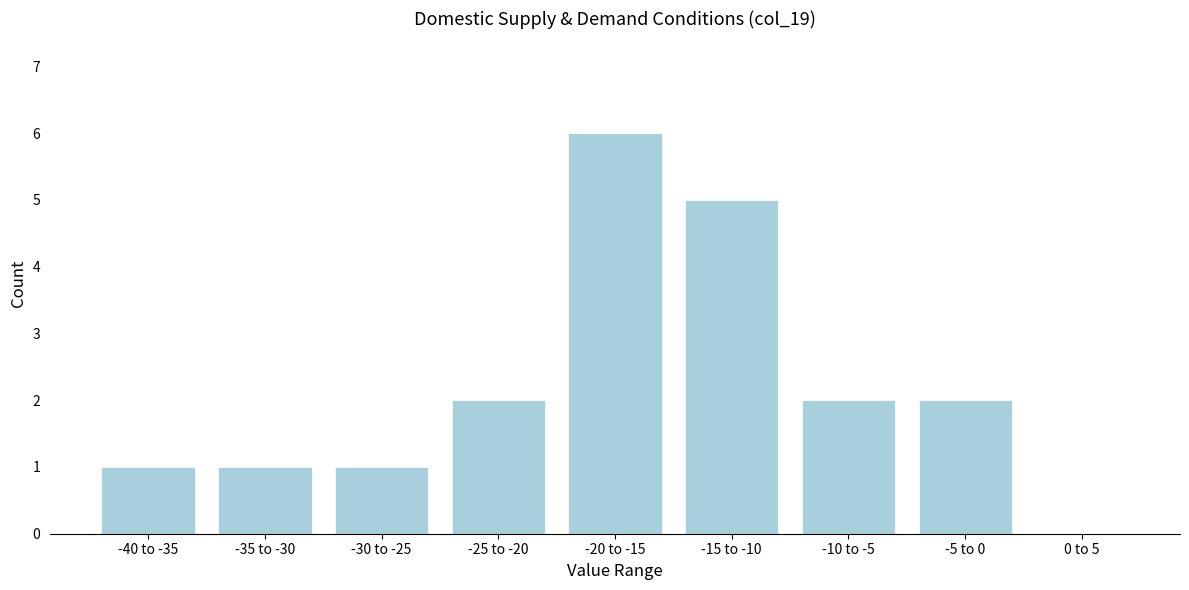

Reading left to right, transcribe all the data shown in this chart.

-40 to -35=1	-35 to -30=1	-30 to -25=1	-25 to -20=2	-20 to -15=6	-15 to -10=5	-10 to -5=2	-5 to 0=2	0 to 5=0